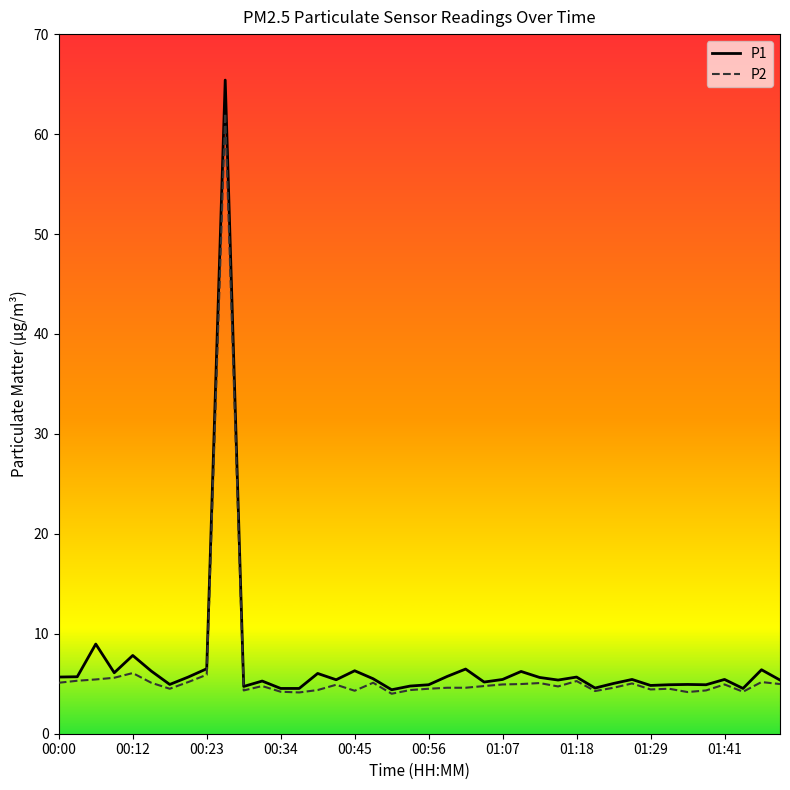

What is the maximum value for P1?

65.4